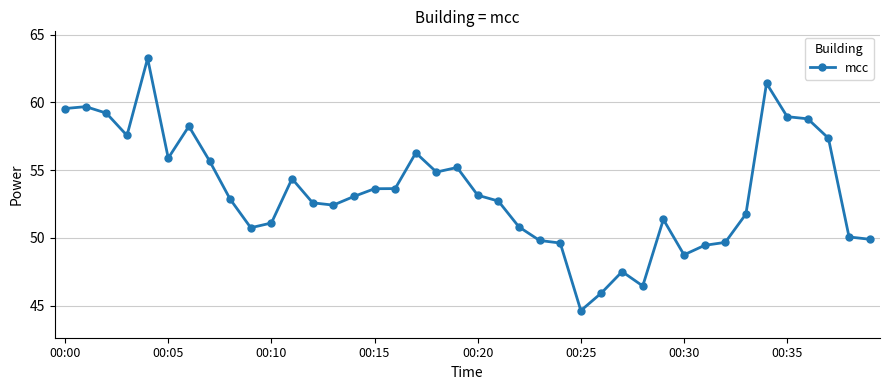

Does the chart have visible grid lines?

Yes